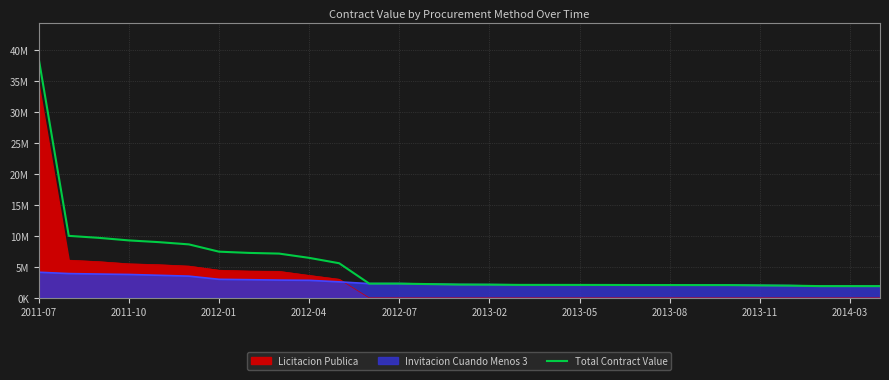

True or false: the data shows 2061453.2 at 22.

True